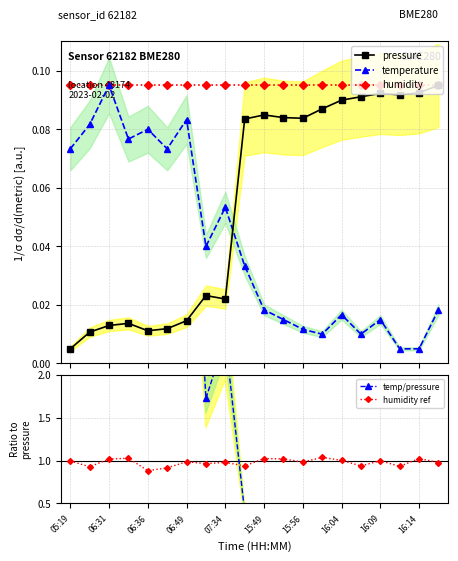

What is the minimum value for temp/pressure?

0.1